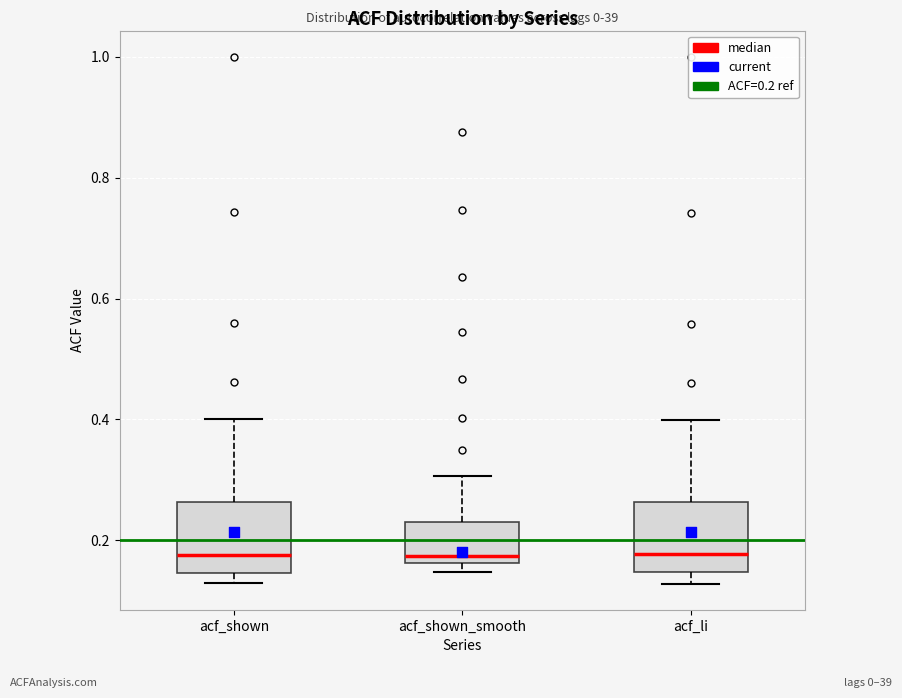

Reading left to right, read every box against the y-axis: the position of its median line, the range the box covers, and the ends of its whiskers. The values are not printed on the chart, so give them approximately, as read against the axis.

acf_shown: median 0.18, box 0.14 to 0.26, whiskers 0.12 to 0.40
acf_shown_smooth: median 0.18, box 0.16 to 0.22, whiskers 0.14 to 0.30
acf_li: median 0.18, box 0.14 to 0.26, whiskers 0.12 to 0.40